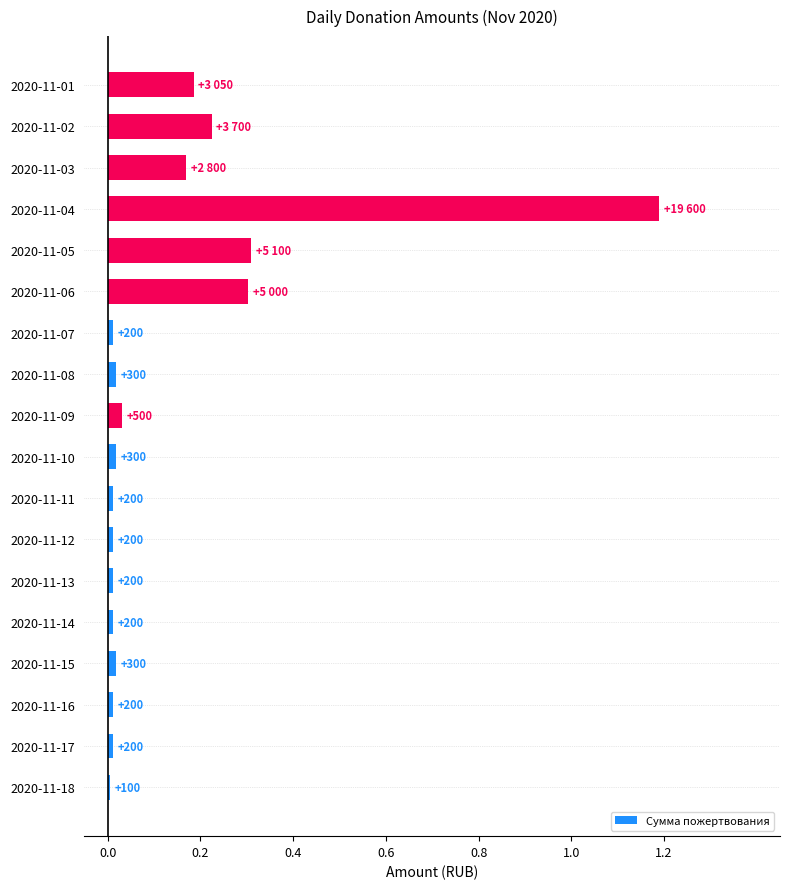

Are the bars horizontal?

Yes